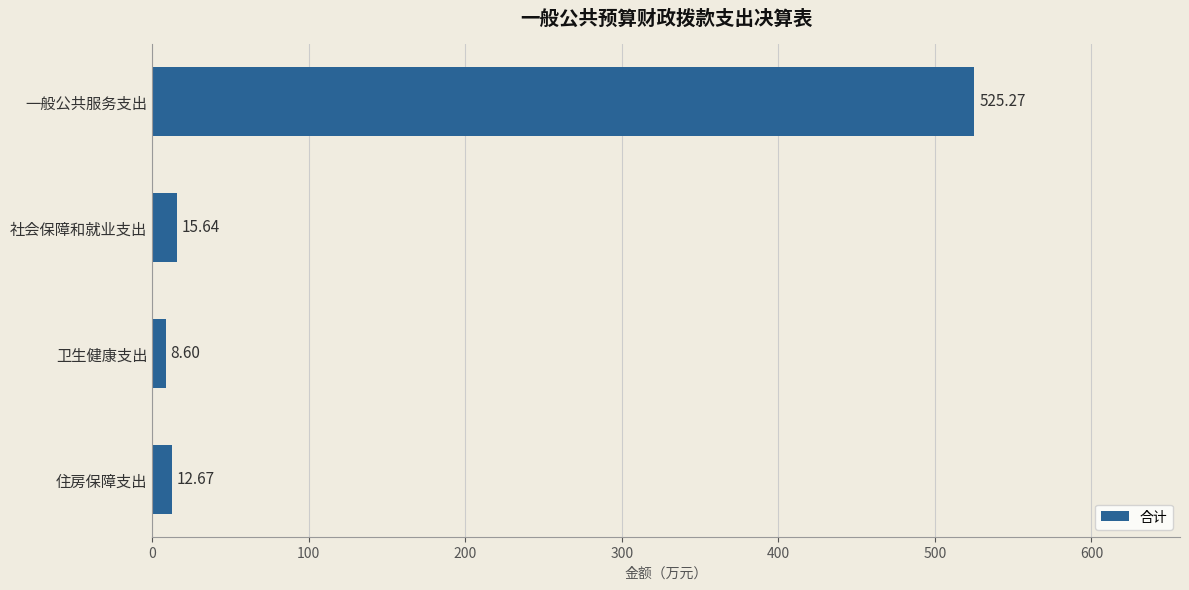

What is the difference between the maximum and minimum values?

516.7